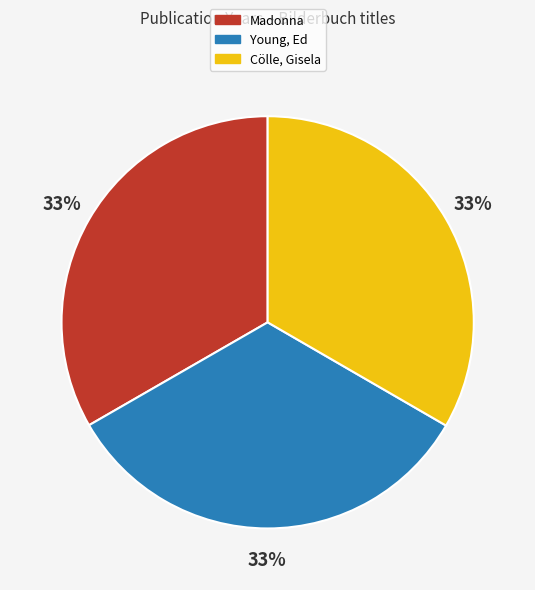

Is Madonna the majority of the pie?

No